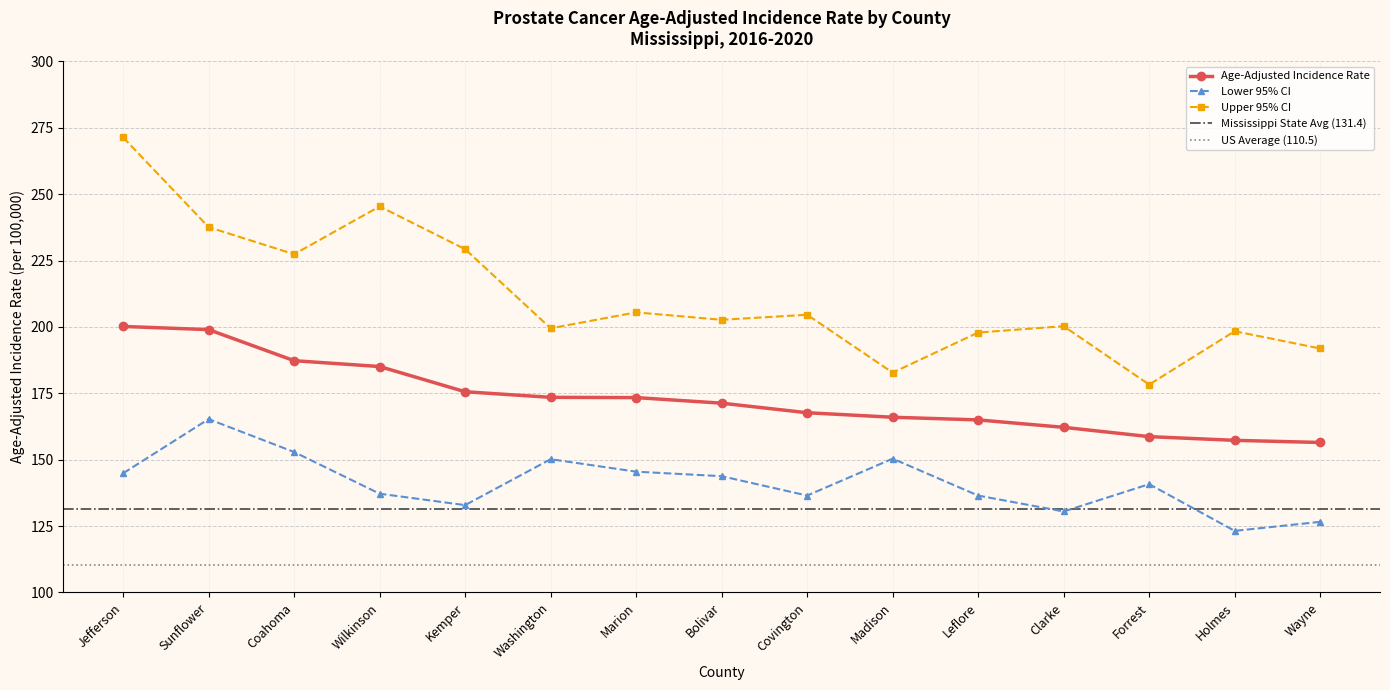

Reading left to right, transcribe all the data shown in this chart.

Age-Adjusted Incidence Rate: Jefferson=200.2	Sunflower=199.0	Coahoma=187.3	Wilkinson=185.1	Kemper=175.6	Washington=173.5	Marion=173.4	Bolivar=171.3	Covington=167.7	Madison=166.0	Leflore=165.0	Clarke=162.2	Forrest=158.7	Holmes=157.3	Wayne=156.5
Lower 95% CI: Jefferson=144.9	Sunflower=165.3	Coahoma=152.9	Wilkinson=137.2	Kemper=132.9	Washington=150.2	Marion=145.5	Bolivar=143.8	Covington=136.5	Madison=150.4	Leflore=136.5	Clarke=130.5	Forrest=140.8	Holmes=123.2	Wayne=126.6
Upper 95% CI: Jefferson=271.4	Sunflower=237.6	Coahoma=227.4	Wilkinson=245.4	Kemper=229.3	Washington=199.5	Marion=205.5	Bolivar=202.7	Covington=204.6	Madison=182.8	Leflore=197.9	Clarke=200.3	Forrest=178.3	Holmes=198.4	Wayne=191.9